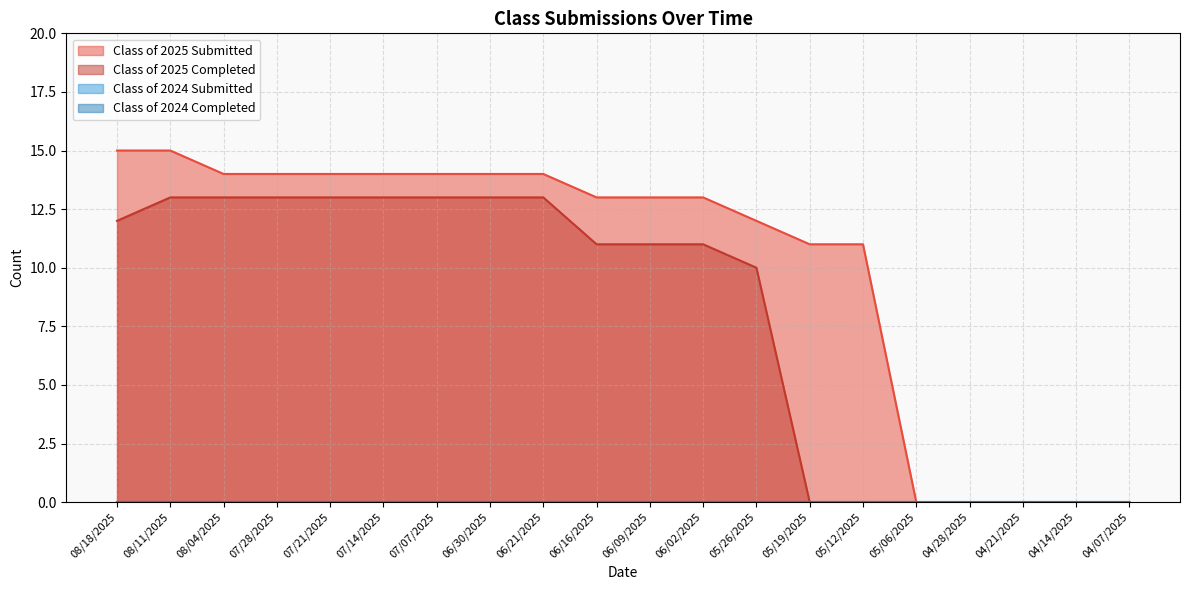

Does the chart have visible grid lines?

Yes